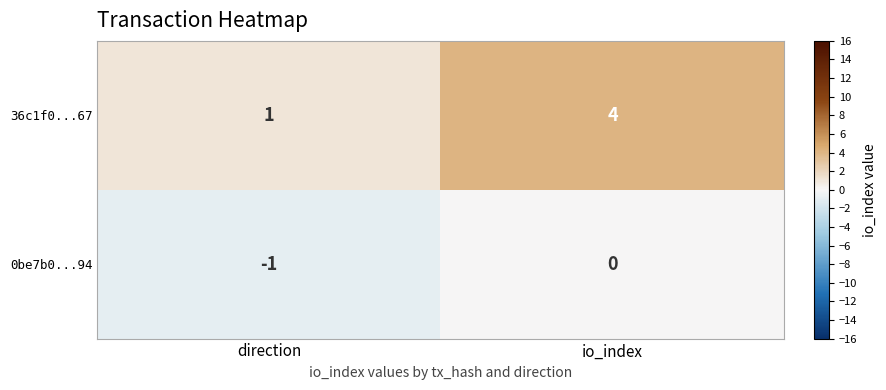

Which label corresponds to the smallest value in the chart?

direction